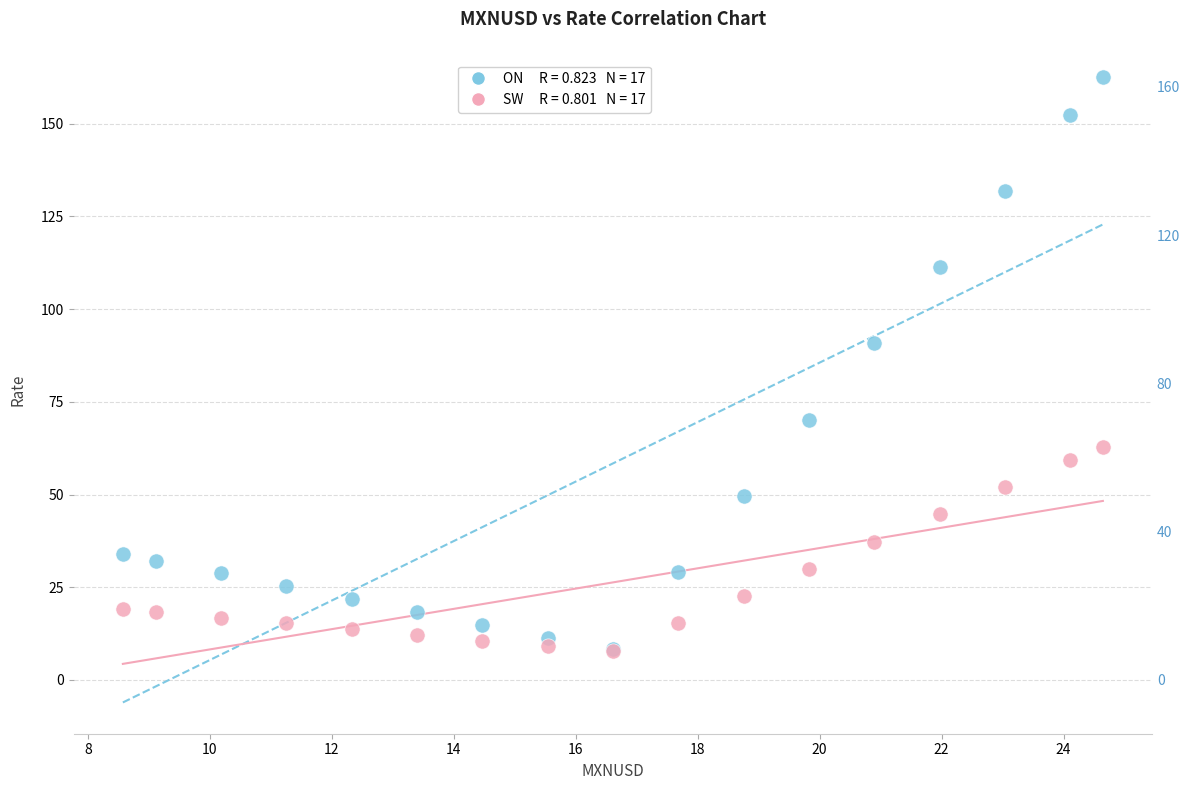

Across all series, what Y value is closest to 85?

90.8